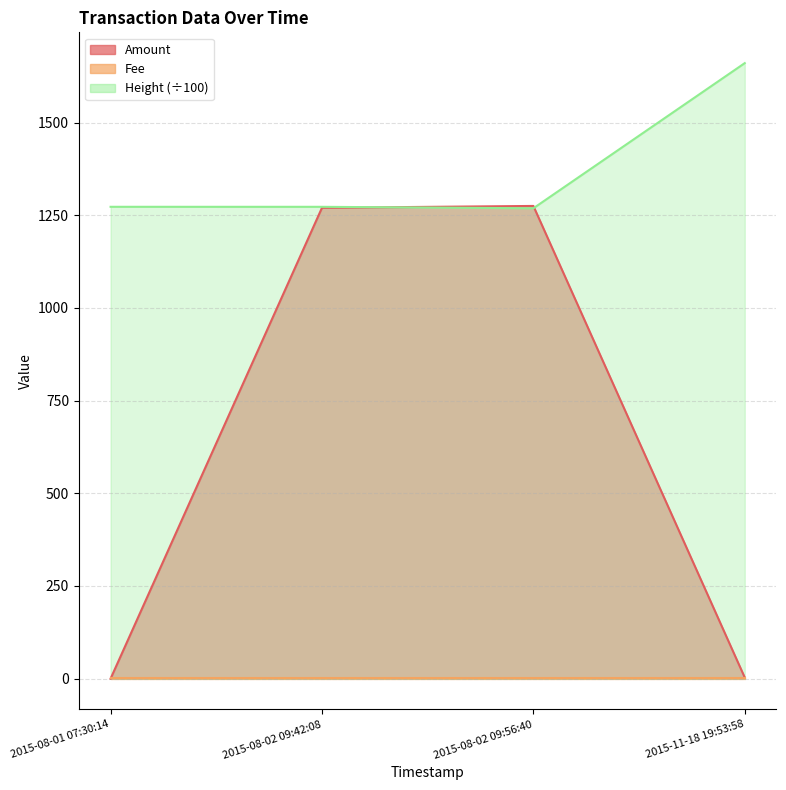

Rank the categories by Amount value from highest to lowest.

2015-08-02 09:56:40, 2015-08-02 09:42:08, 2015-11-18 19:53:58, 2015-08-01 07:30:14